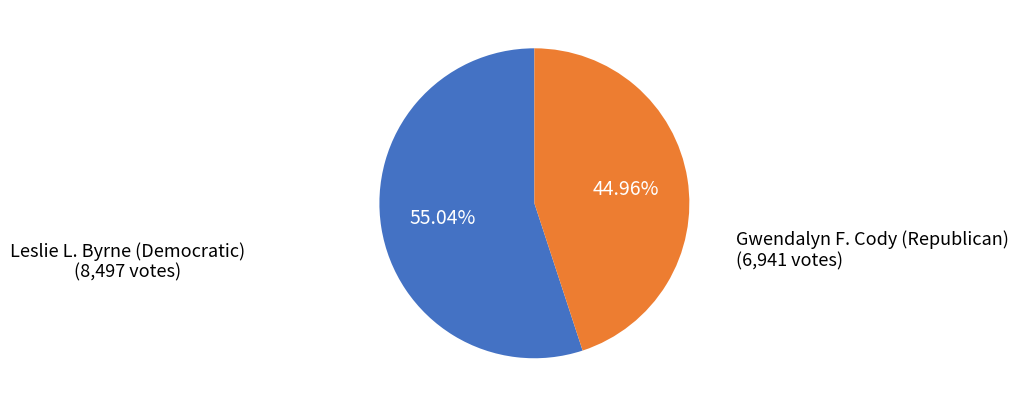

Does any single category account for the majority?

Yes